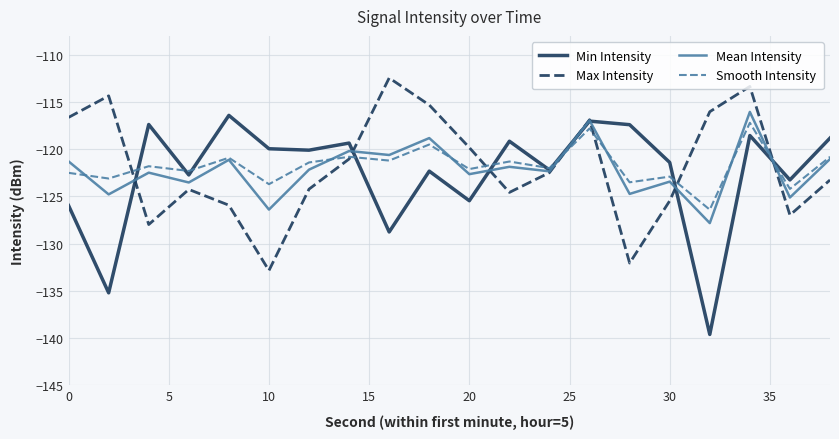

What is the minimum value shown in the chart?

-139.6